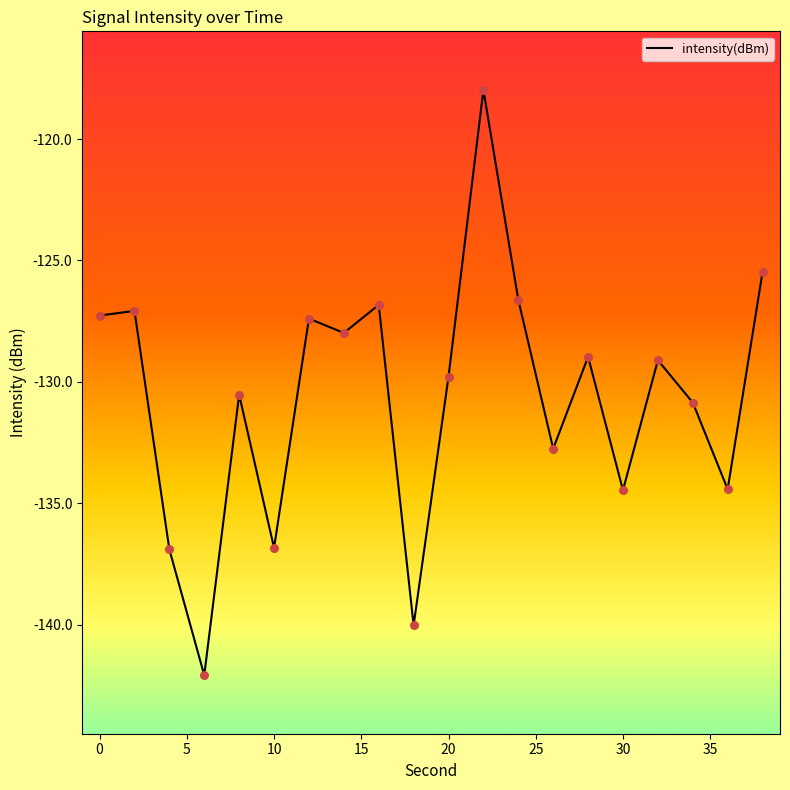

What is the smallest value displayed?

-142.1